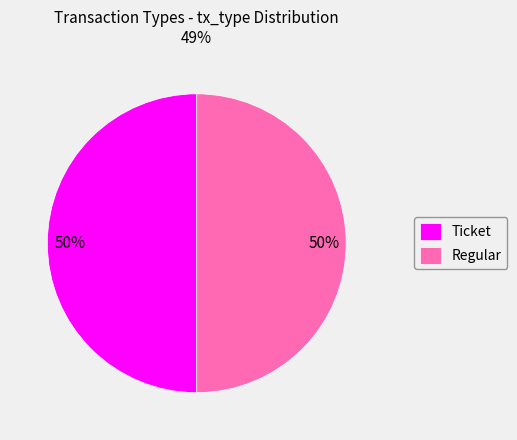

Approximately how many times larger is the value at Ticket compared to Regular?

1.0